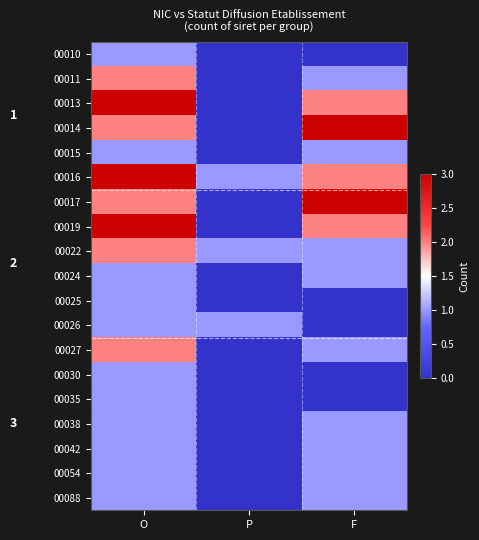

List the series in order of their peak value, lowest first.

00010, 00015, 00024, 00025, 00026, 00030, 00035, 00038, 00042, 00054, 00088, 00011, 00022, 00027, 00013, 00014, 00016, 00017, 00019